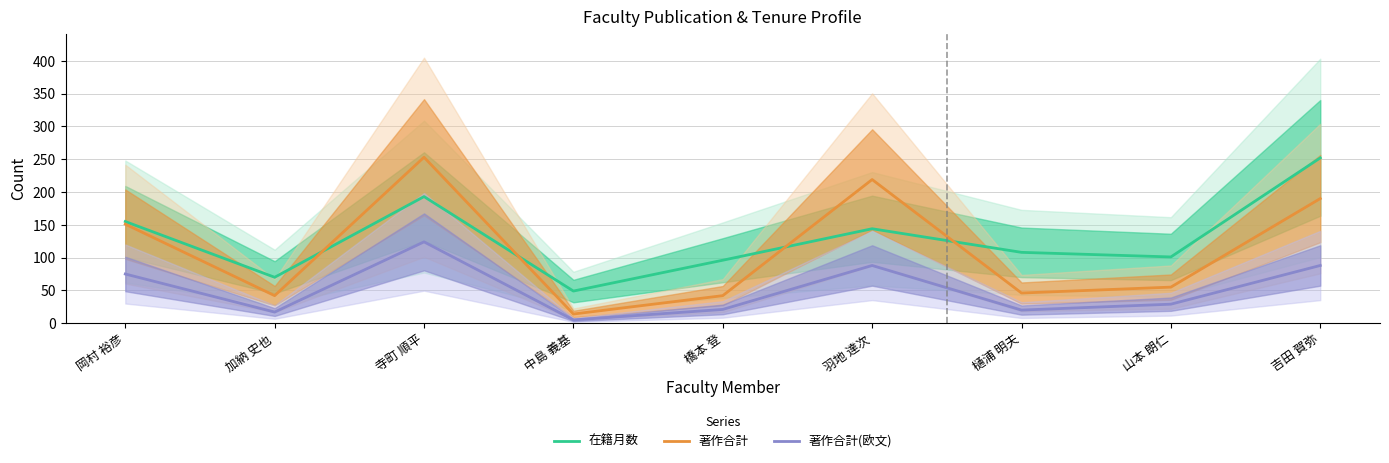

What is the difference between the 著作合計(欧文) values at 樋浦 明夫 and 山本 朗仁?

9